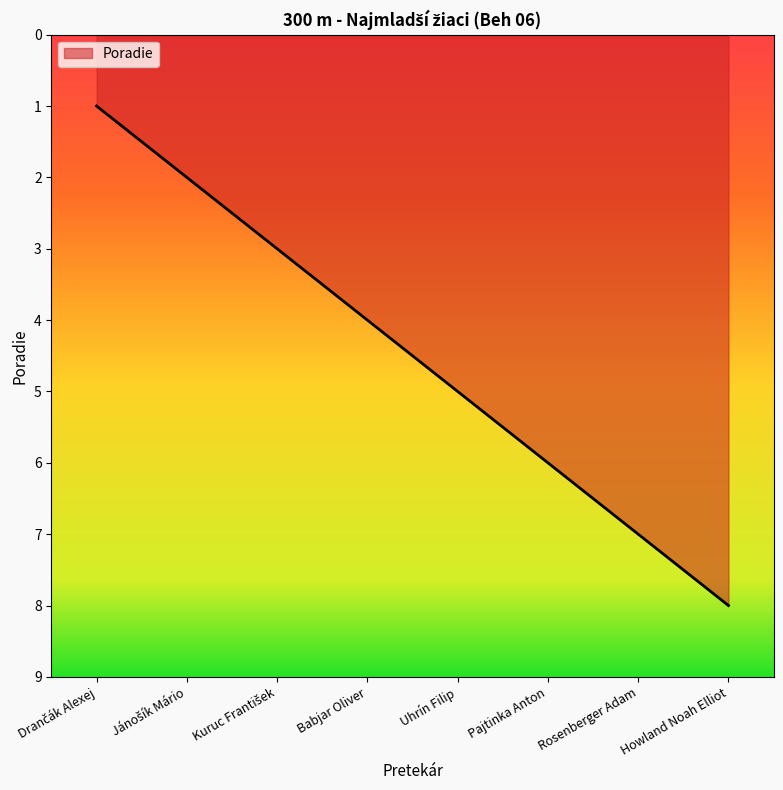

How many values are between 3 and 7?

5